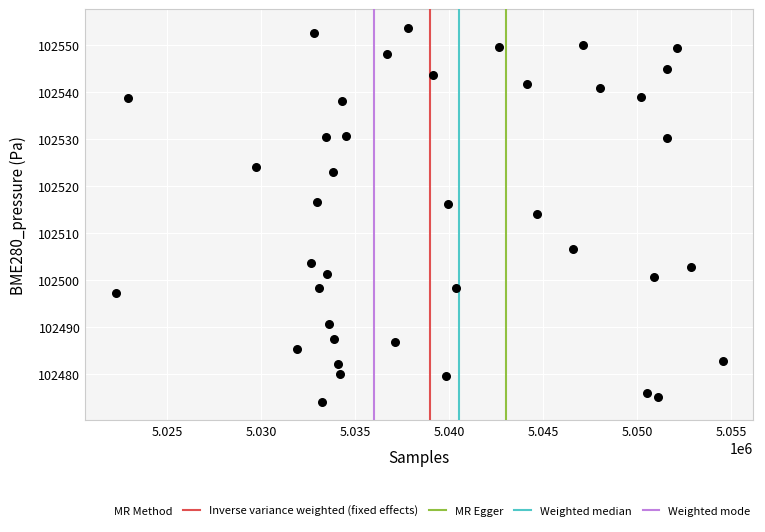

What Y value in the scatter plot is closest to 102513?

102514.1